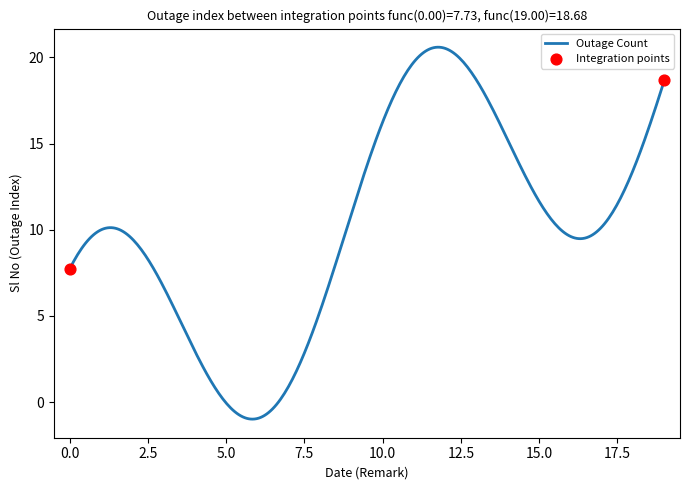

What is the greatest value displayed?

20.6